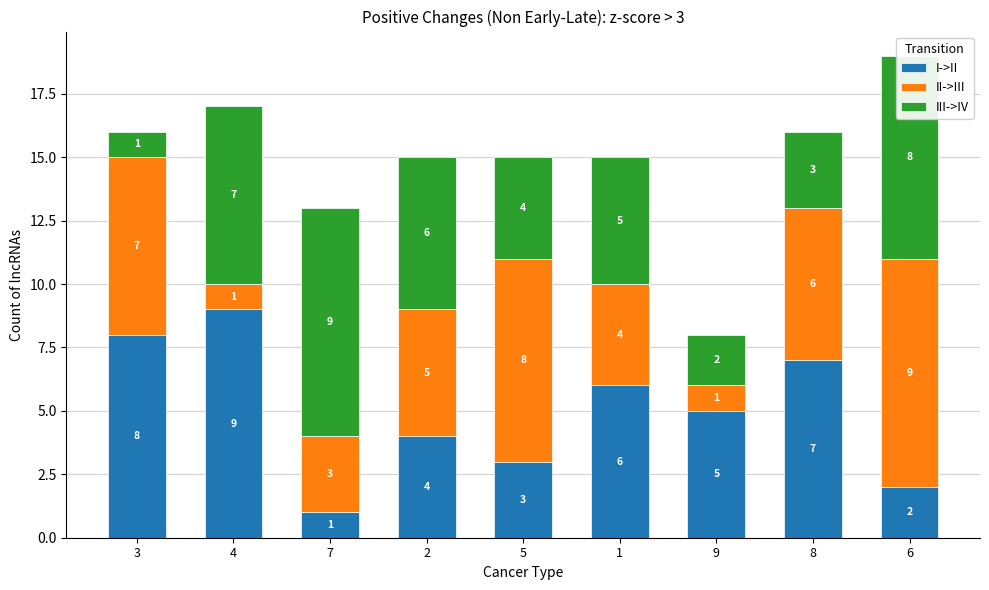

Where is I->II nearest to the value 5?

9